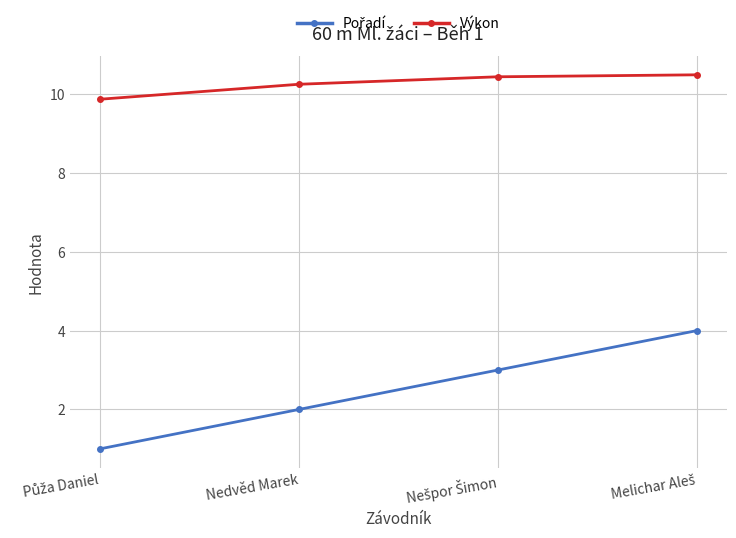

What position from the right is Nedvěd Marek?

3